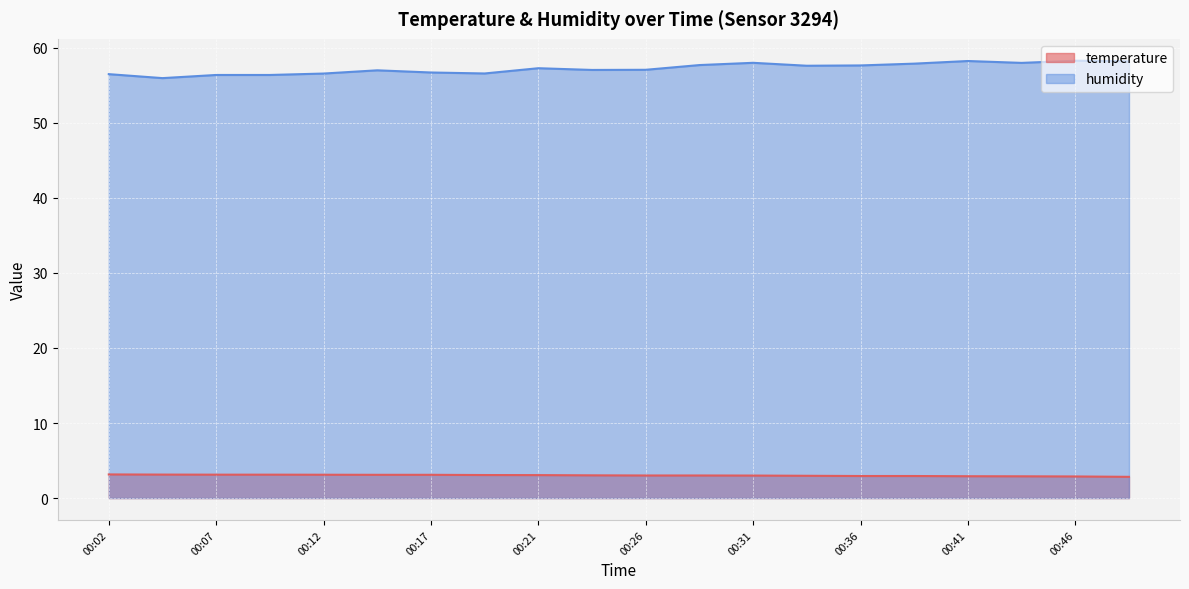

What is the total value across all series at 00:44?

60.9